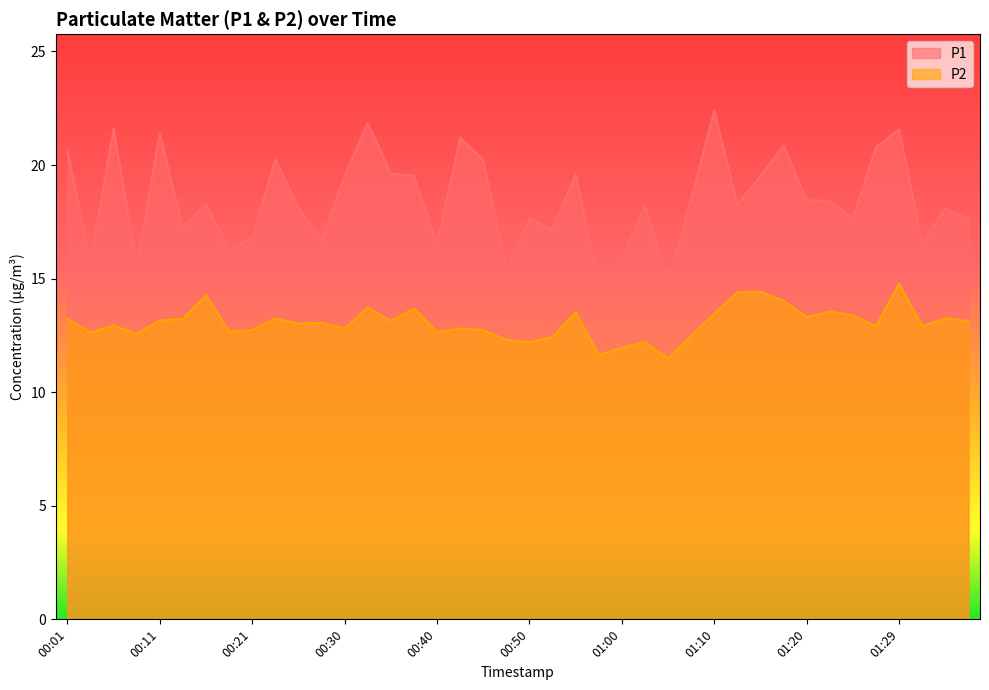

Which has a higher value, 01:10 or 01:29?

01:10